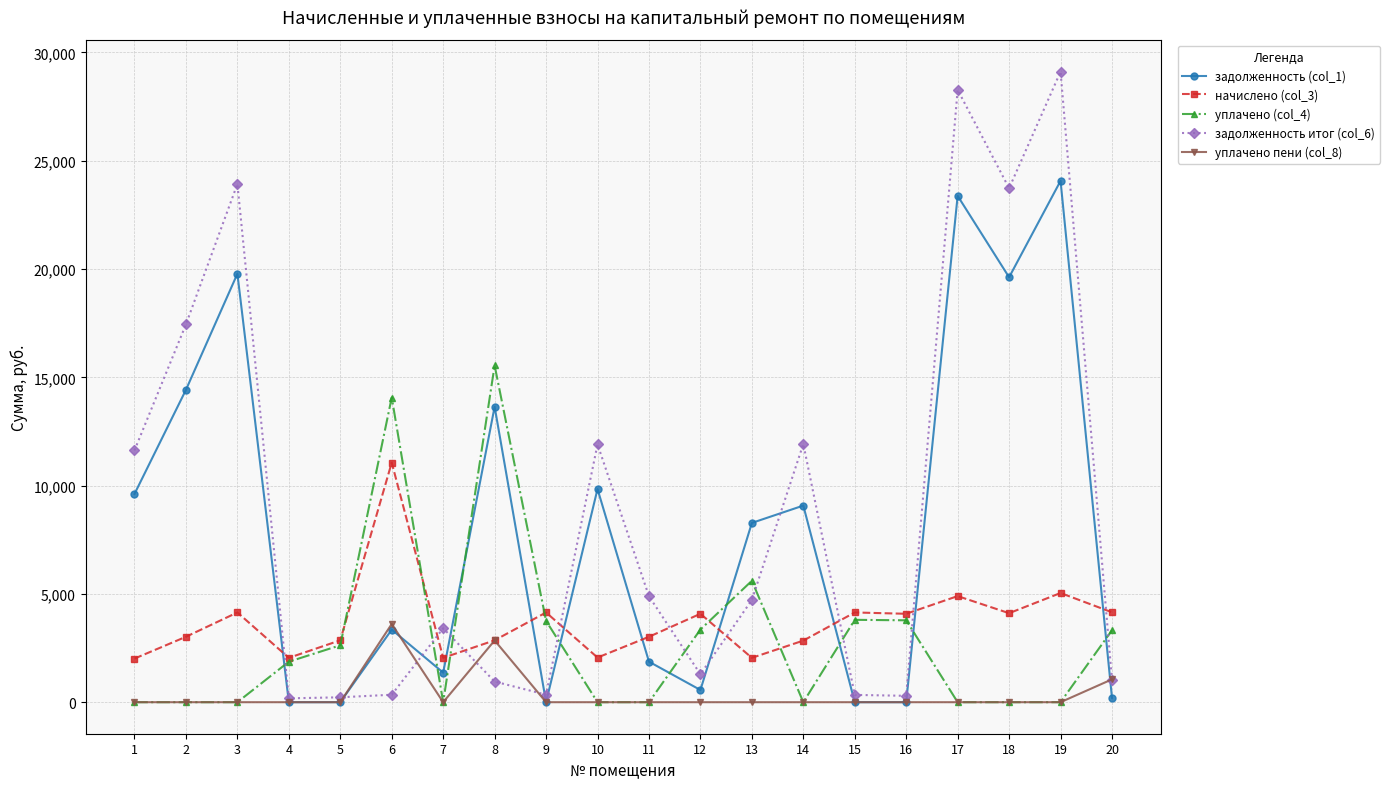

How many data points in задолженность итог (col_6) are less than 4719?

10